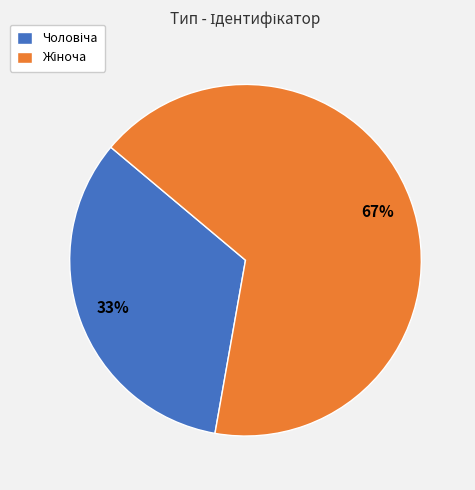

Is there a majority slice in this chart?

Yes